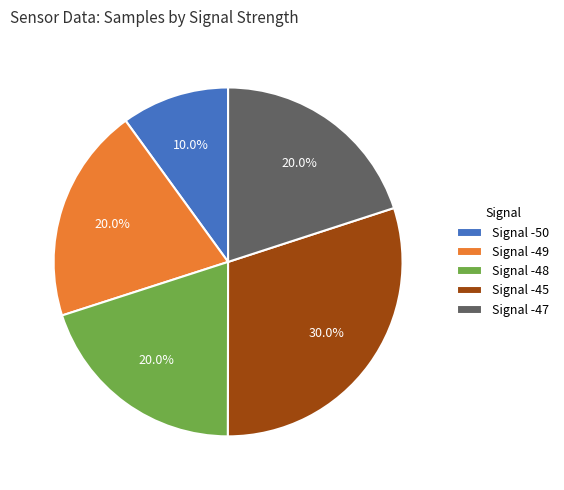

What percentage is NOT represented by Signal -49?

80.0%